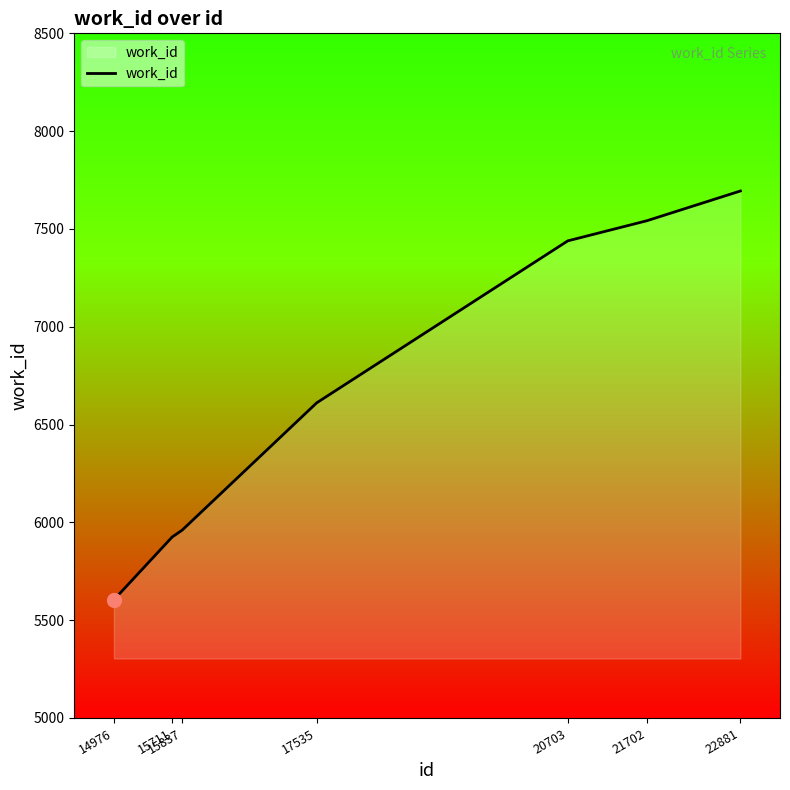

Read the value at 20703, to the nearest 50.

7450